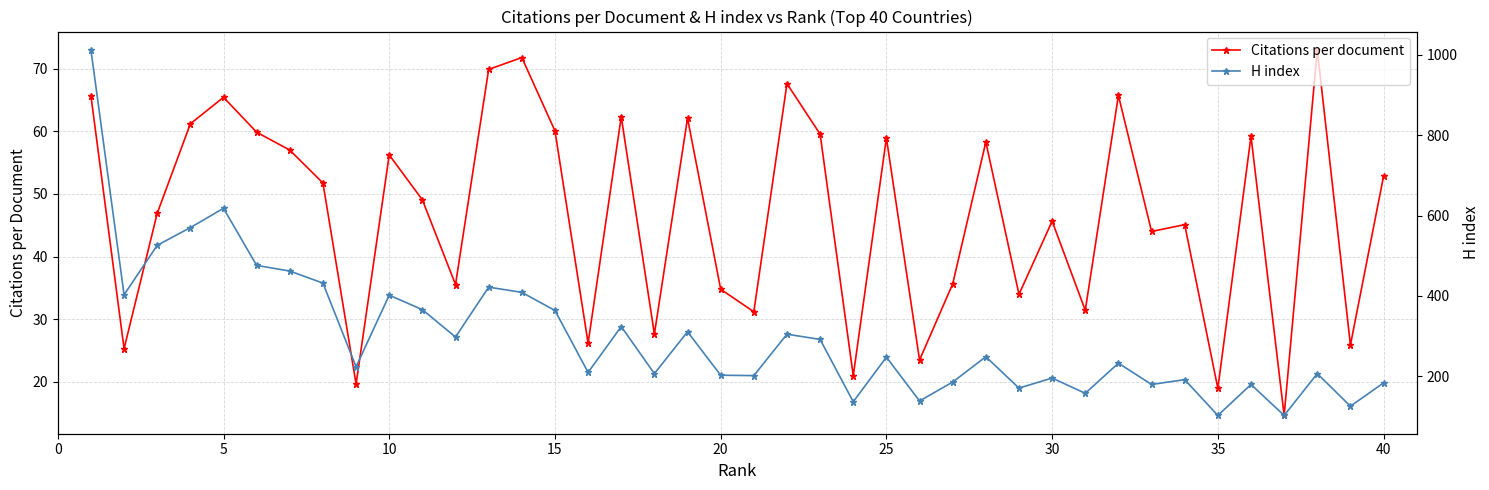

Rank the series by their average value, from lowest to highest.

Citations per document, H index